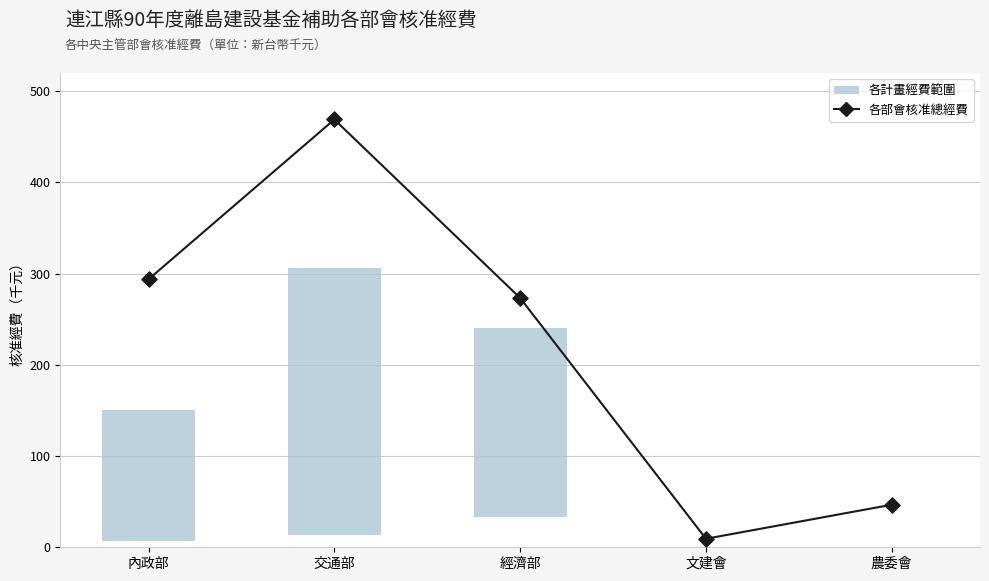

What is the change in value from 內政部 to 文建會?

-284482